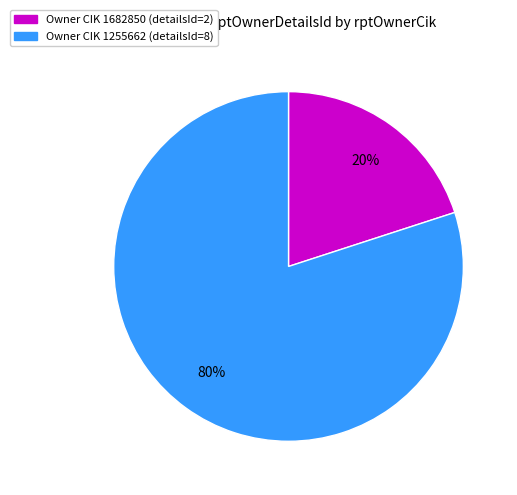

Is there a majority slice in this chart?

Yes